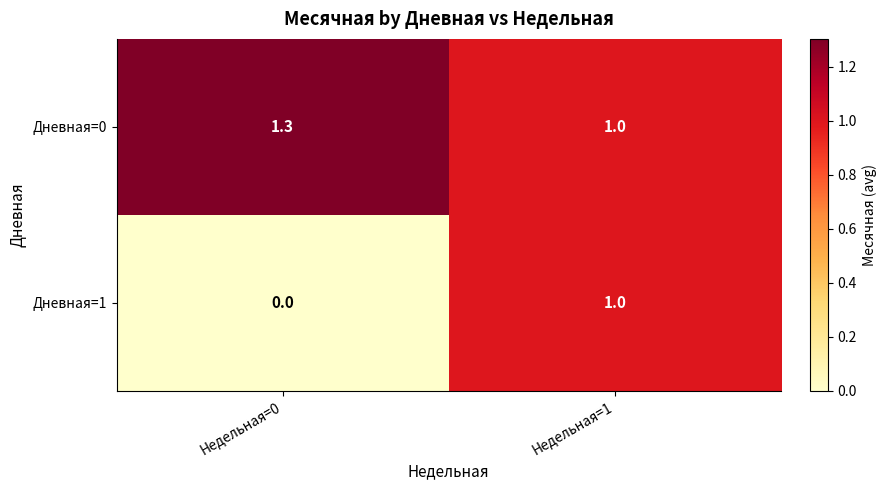

Which series changed the most between Недельная=0 and Недельная=1?

Дневная=1